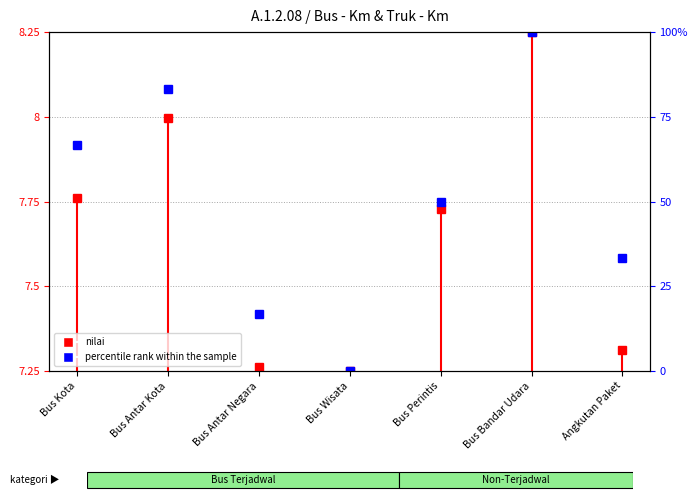

The chart shows a value of 16.7 at Bus Antar Negara. True or false?

True